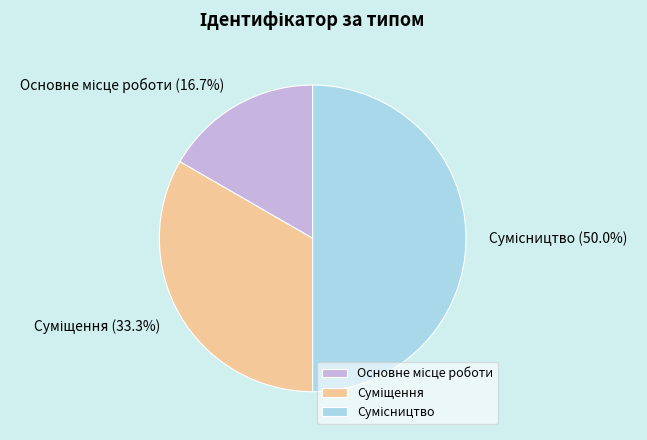

How many segments does this pie chart have?

3